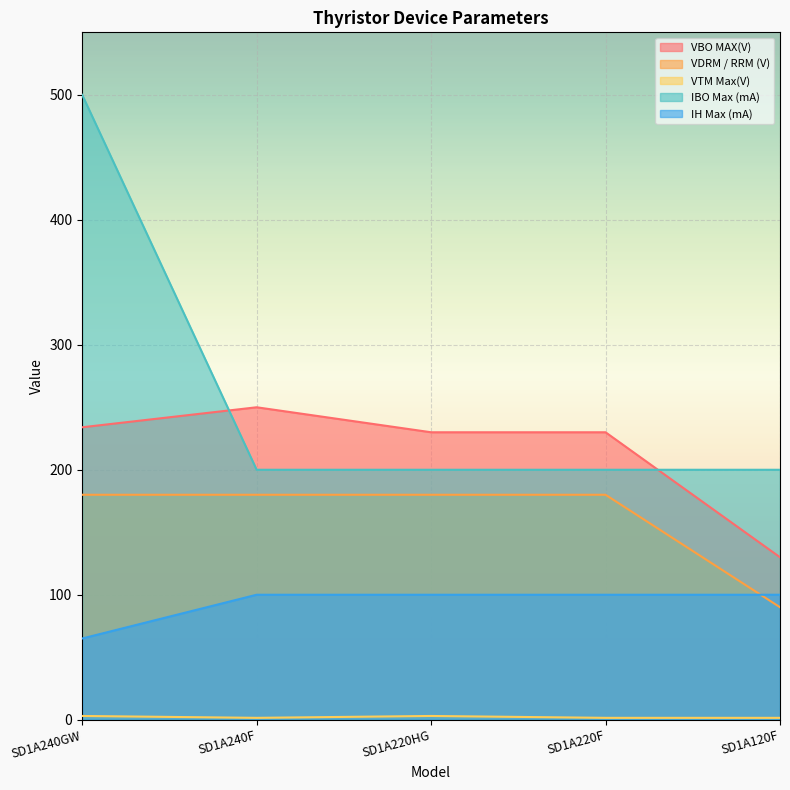

What are all the series names shown in the legend?

VBO MAX(V), VDRM / RRM (V), VTM Max(V), IBO Max (mA), IH Max (mA)